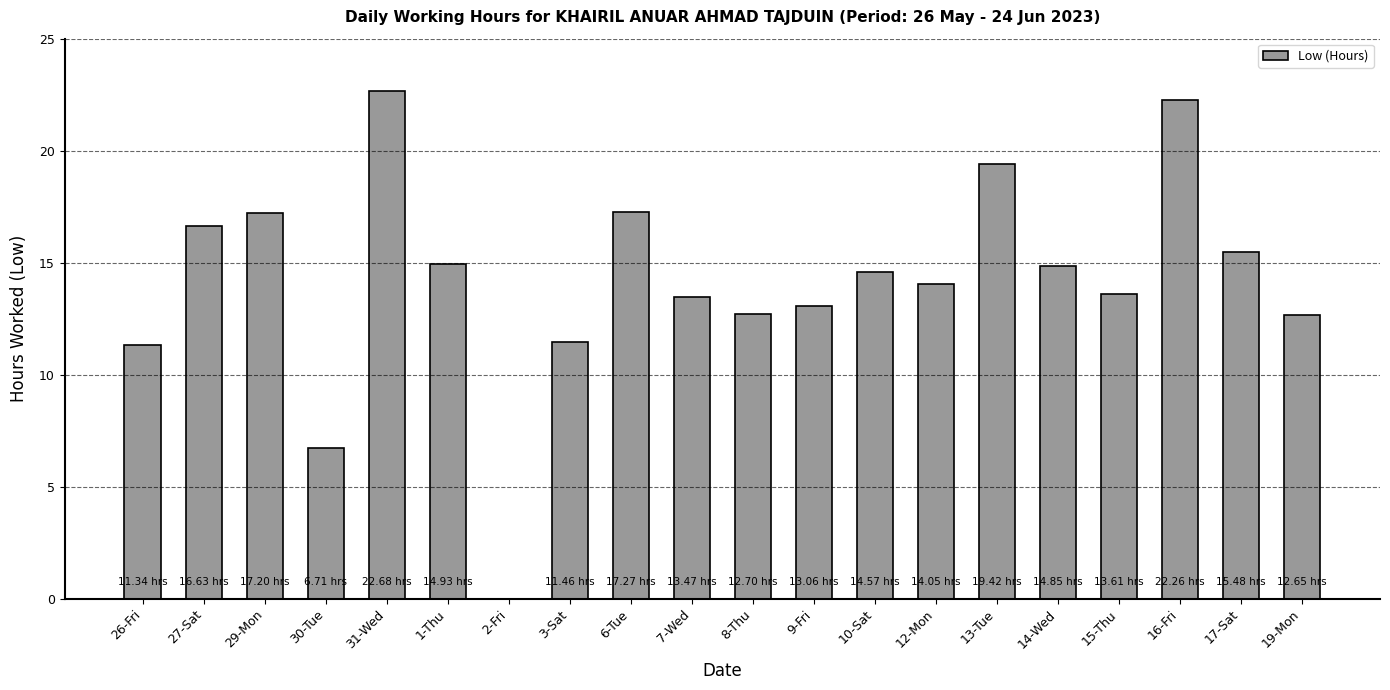

What is the sum of the values at 8-Thu and 29-Mon?

29.9